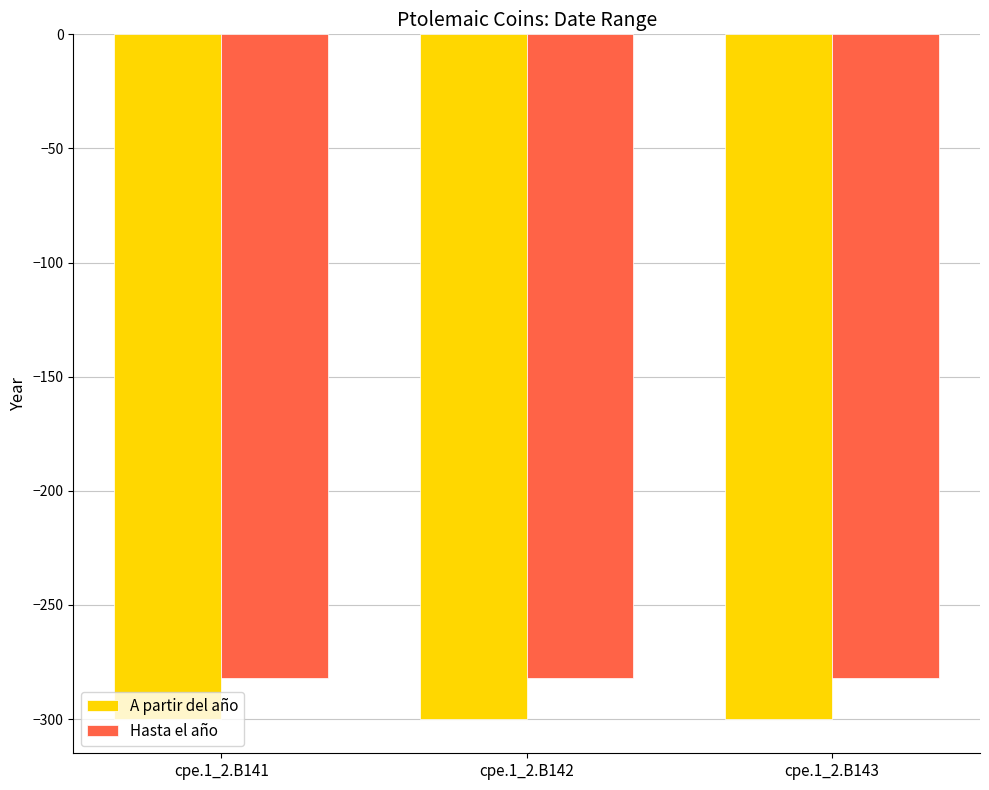

Rank the series by their maximum value, from highest to lowest.

Hasta el año, A partir del año